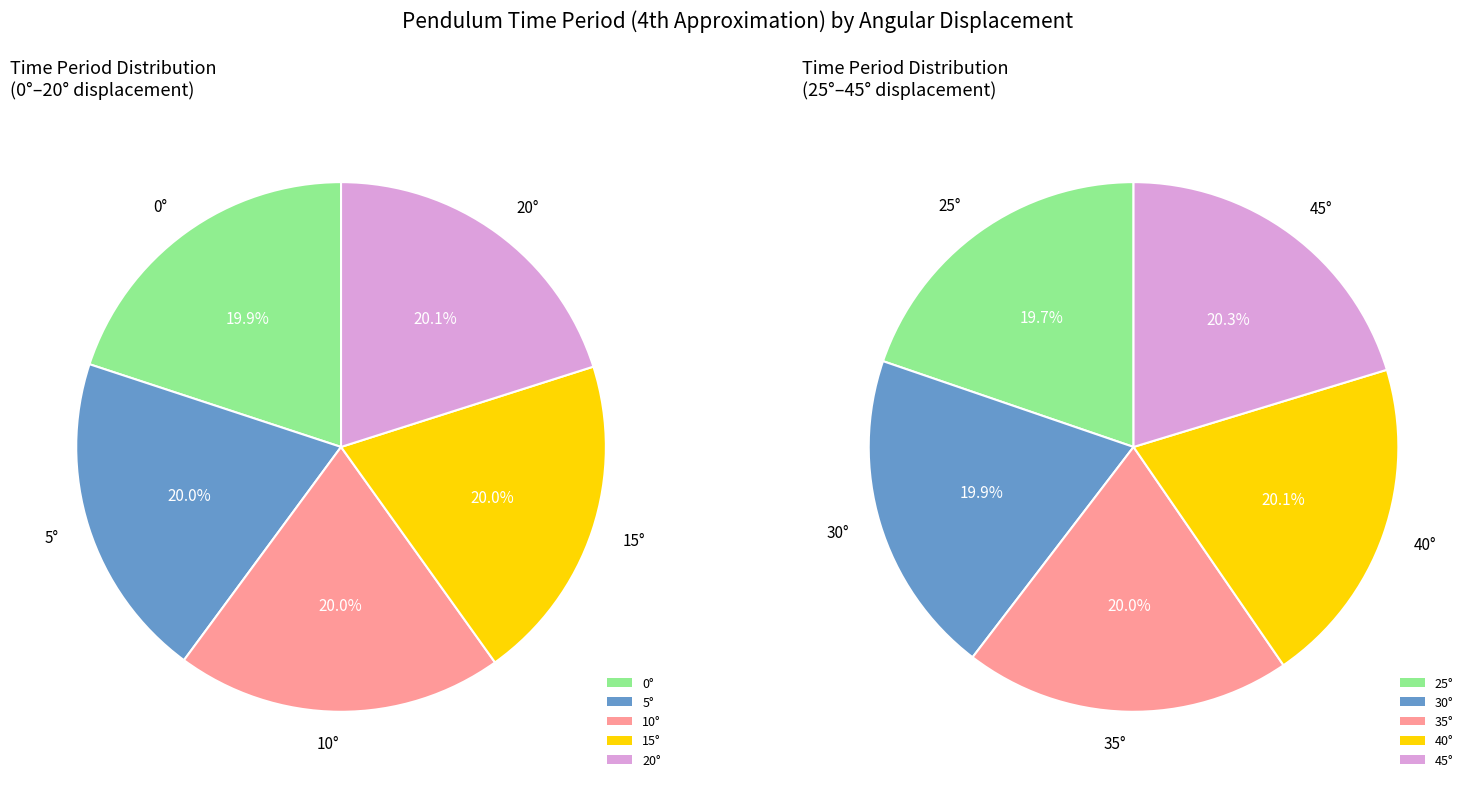

Is there a majority slice in this chart?

No